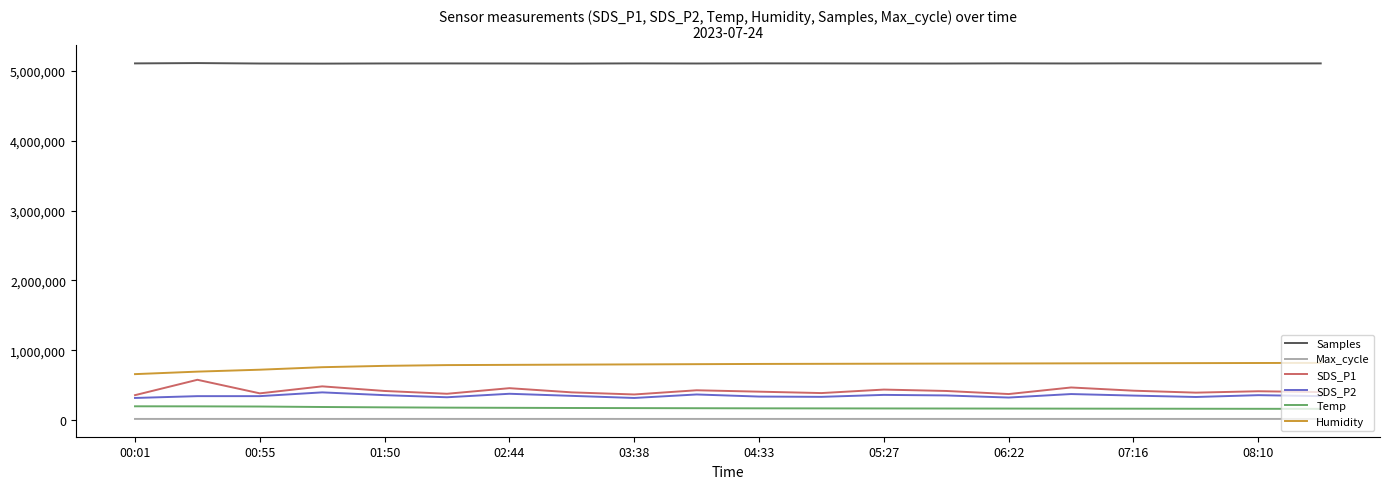

Is this an area chart (filled region under the line)?

No